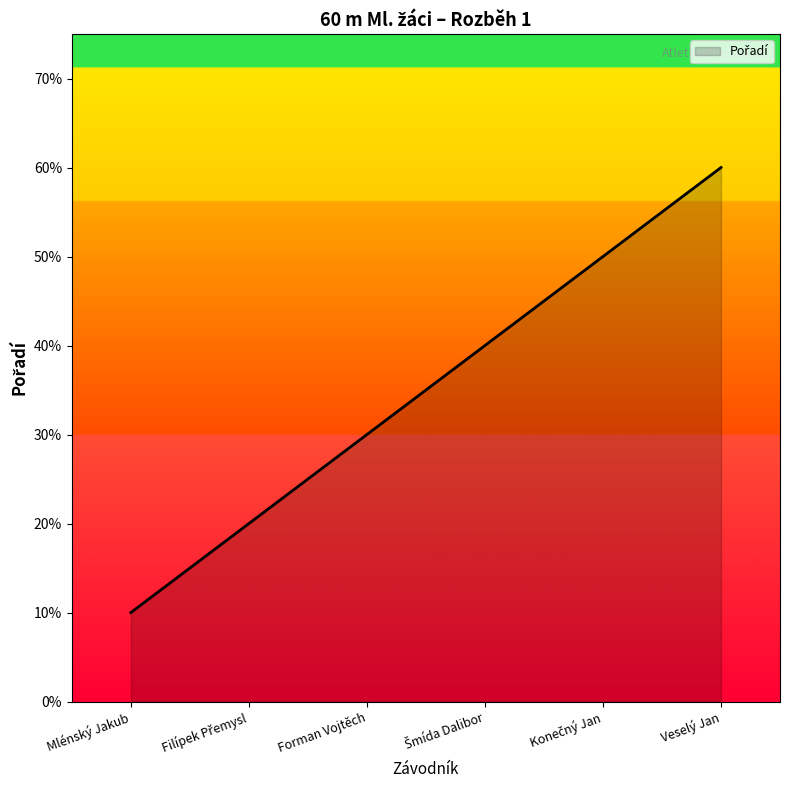

Approximately how many times larger is the value at Mlénský Jakub compared to Forman Vojtěch?

0.3